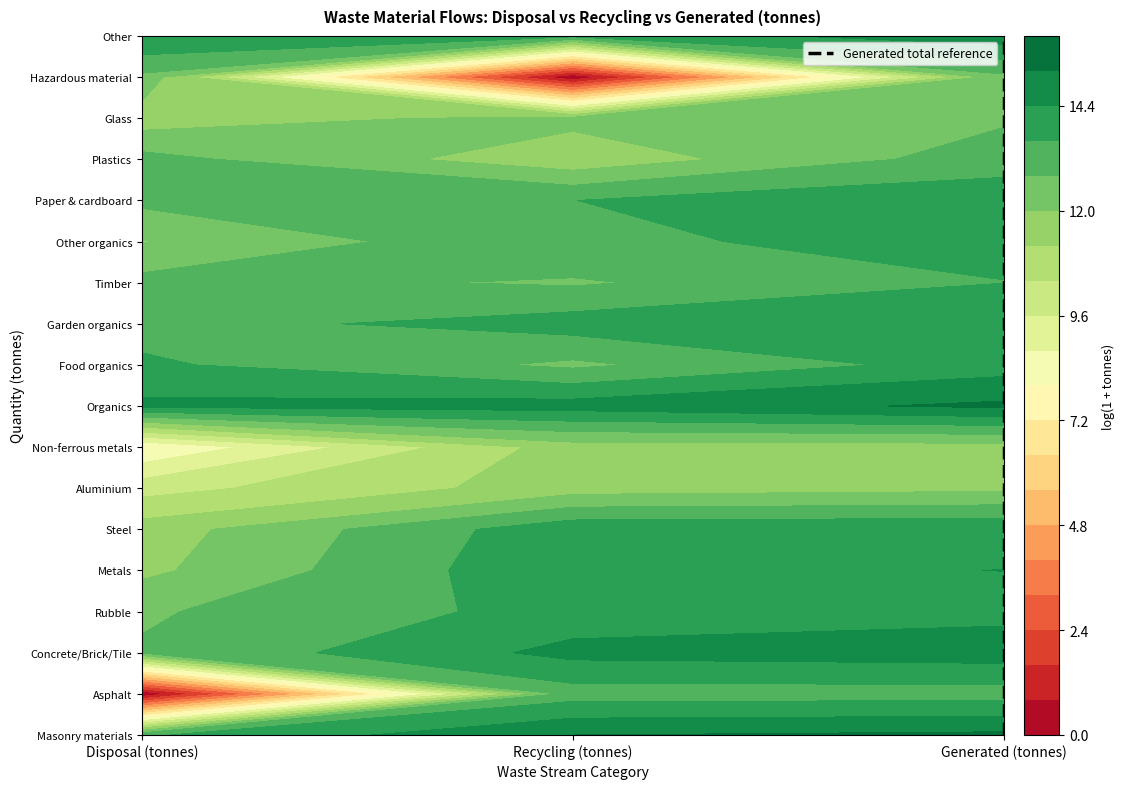

Where does the data first go above 9?

Generated (tonnes)